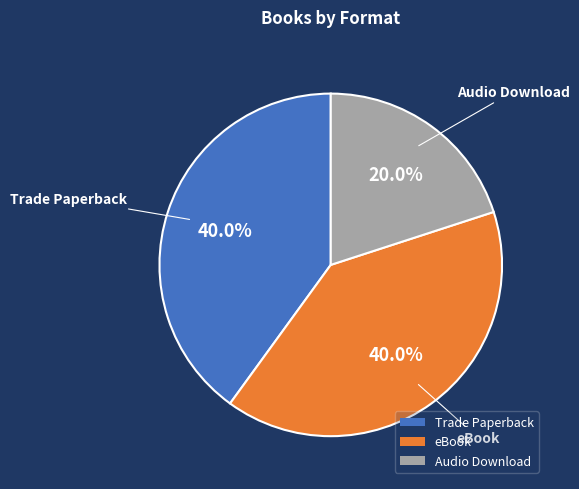

True or false: eBook accounts for 26% of the total.

False